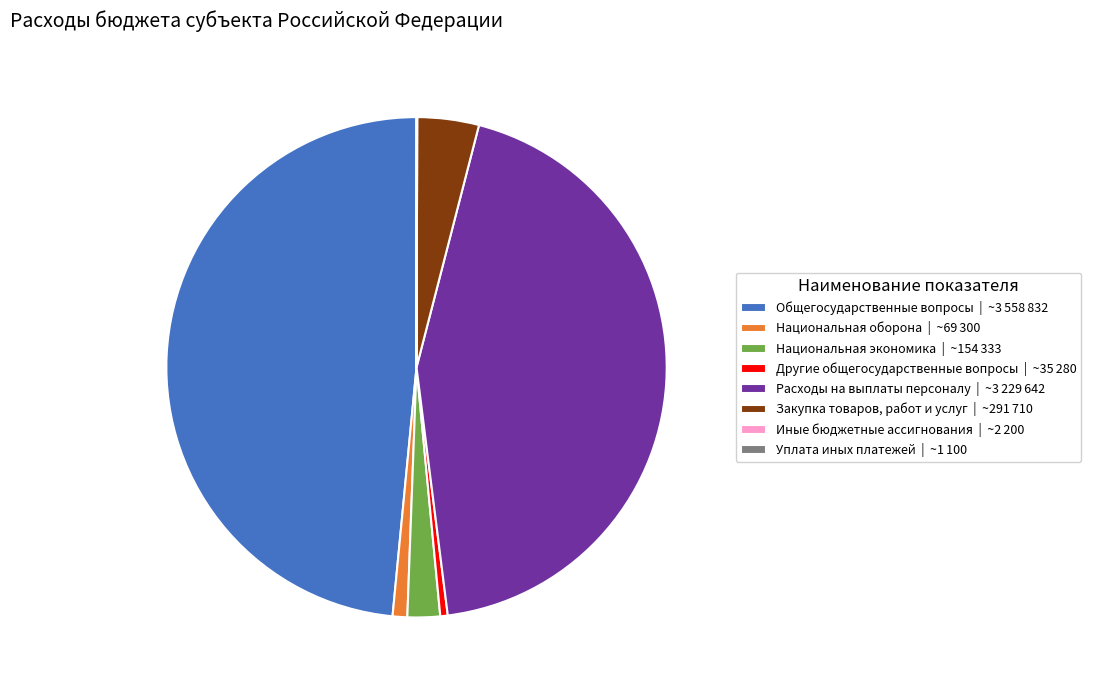

True or false: Другие общегосударственные вопросы | ~35 280 accounts for 8% of the total.

False